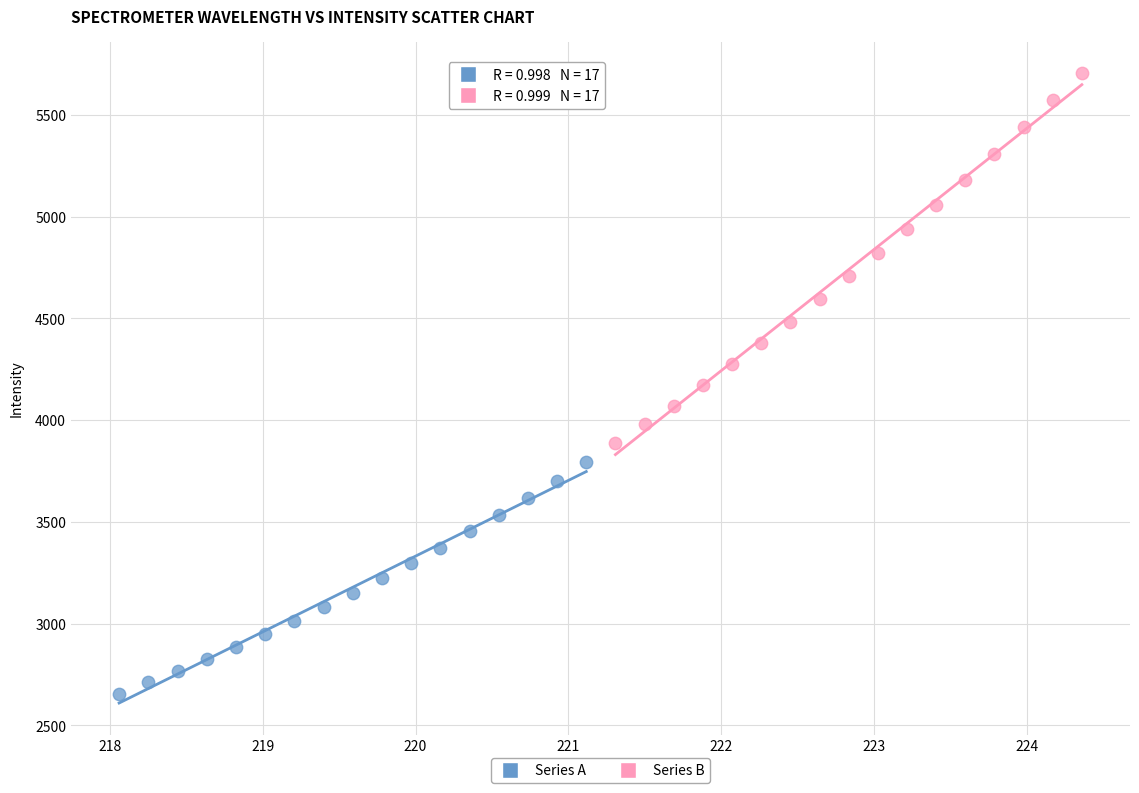

What are all the series names shown in the legend?

Series A, Series B